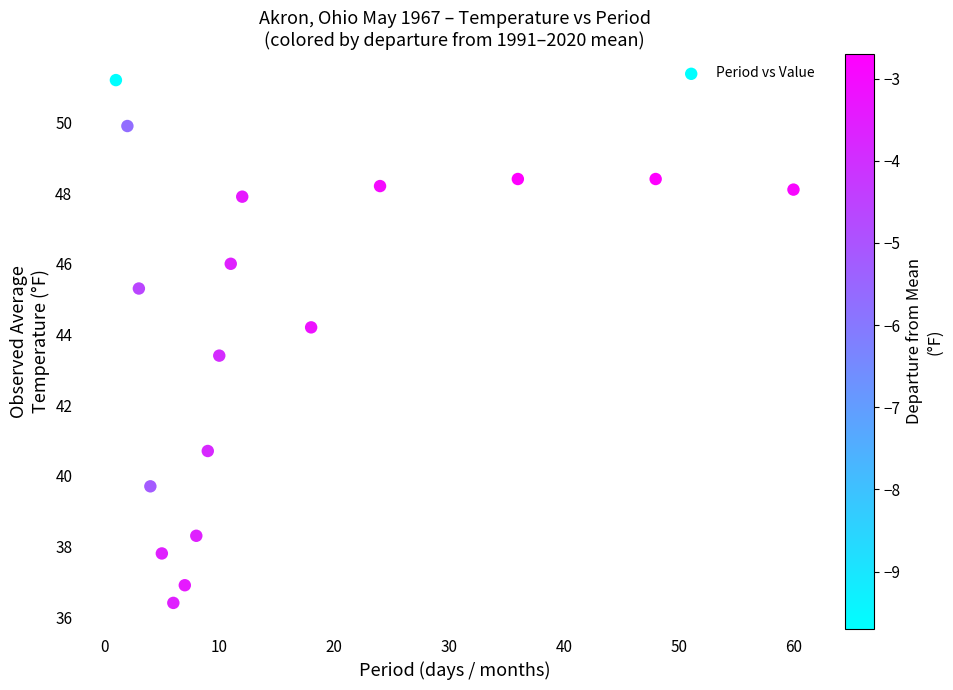

What Y value in the scatter plot is closest to 43?

43.4